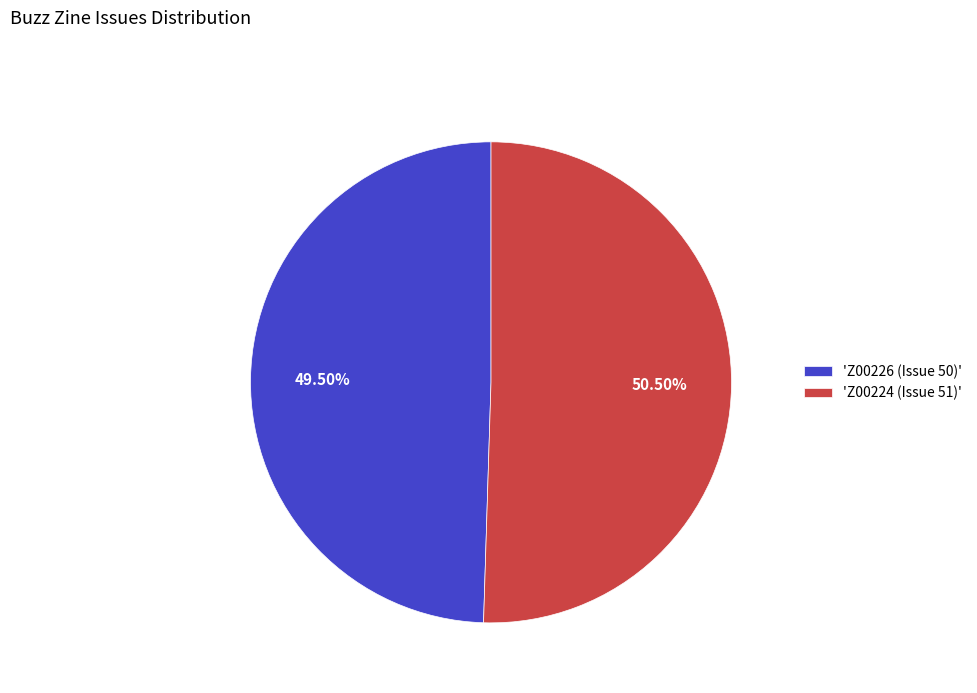

Rank the categories by value from highest to lowest.

'Z00224 (Issue 51)', 'Z00226 (Issue 50)'